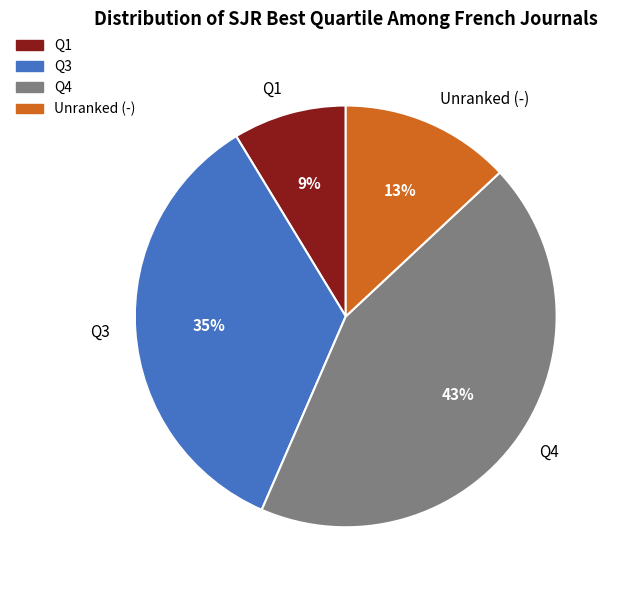

To the nearest percent, what is the combined percentage of Unranked (-) and Q3?

48%